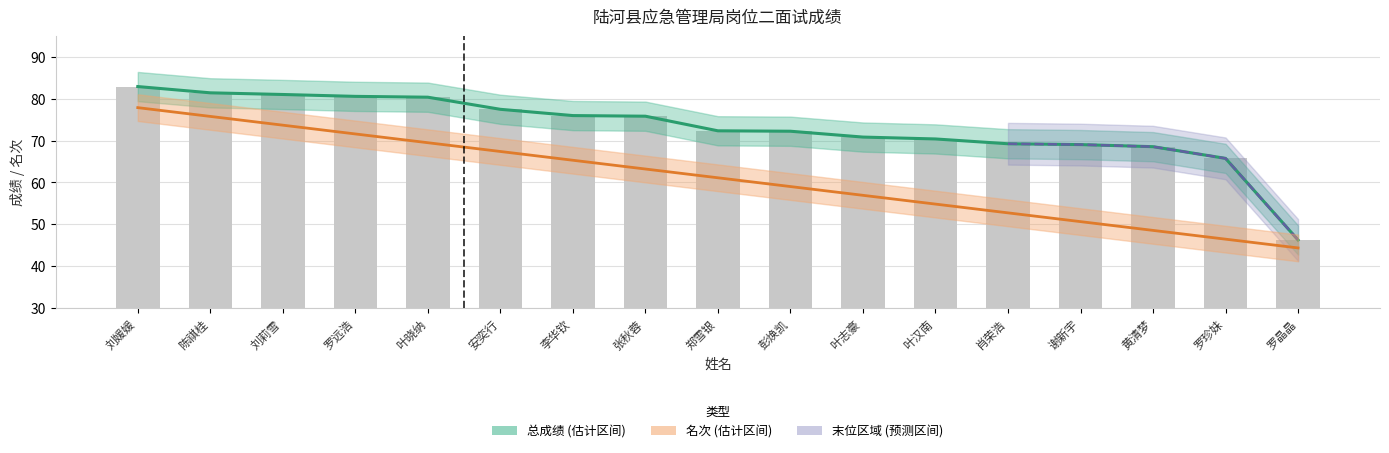

Rank the series at 刘媛媛 from lowest to highest value.

名次, 总成绩